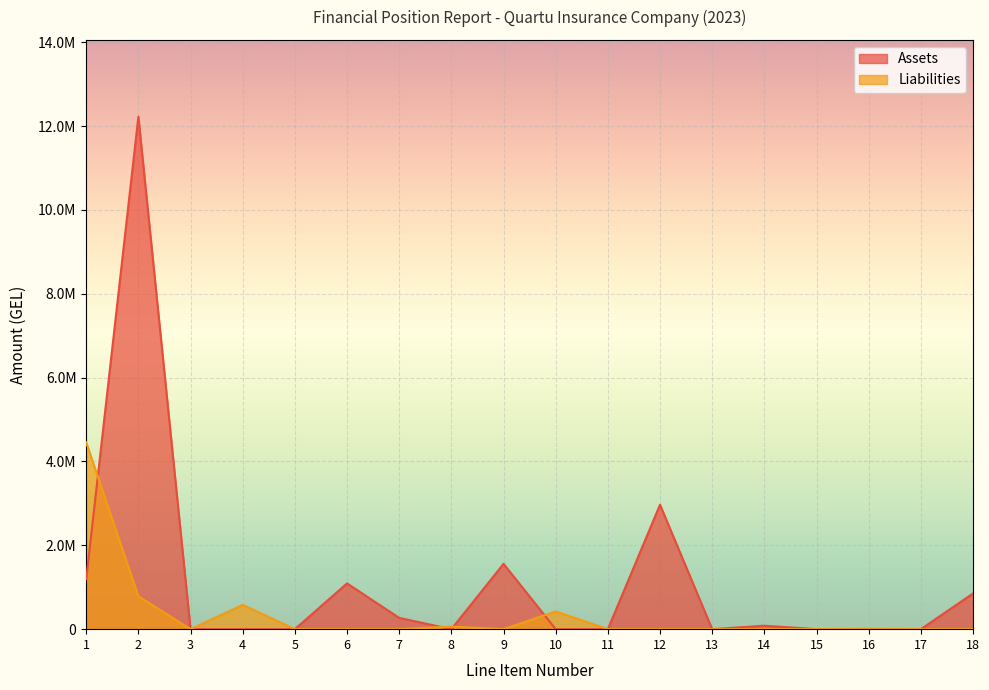

Which series changed the most between 6 and 15?

Assets